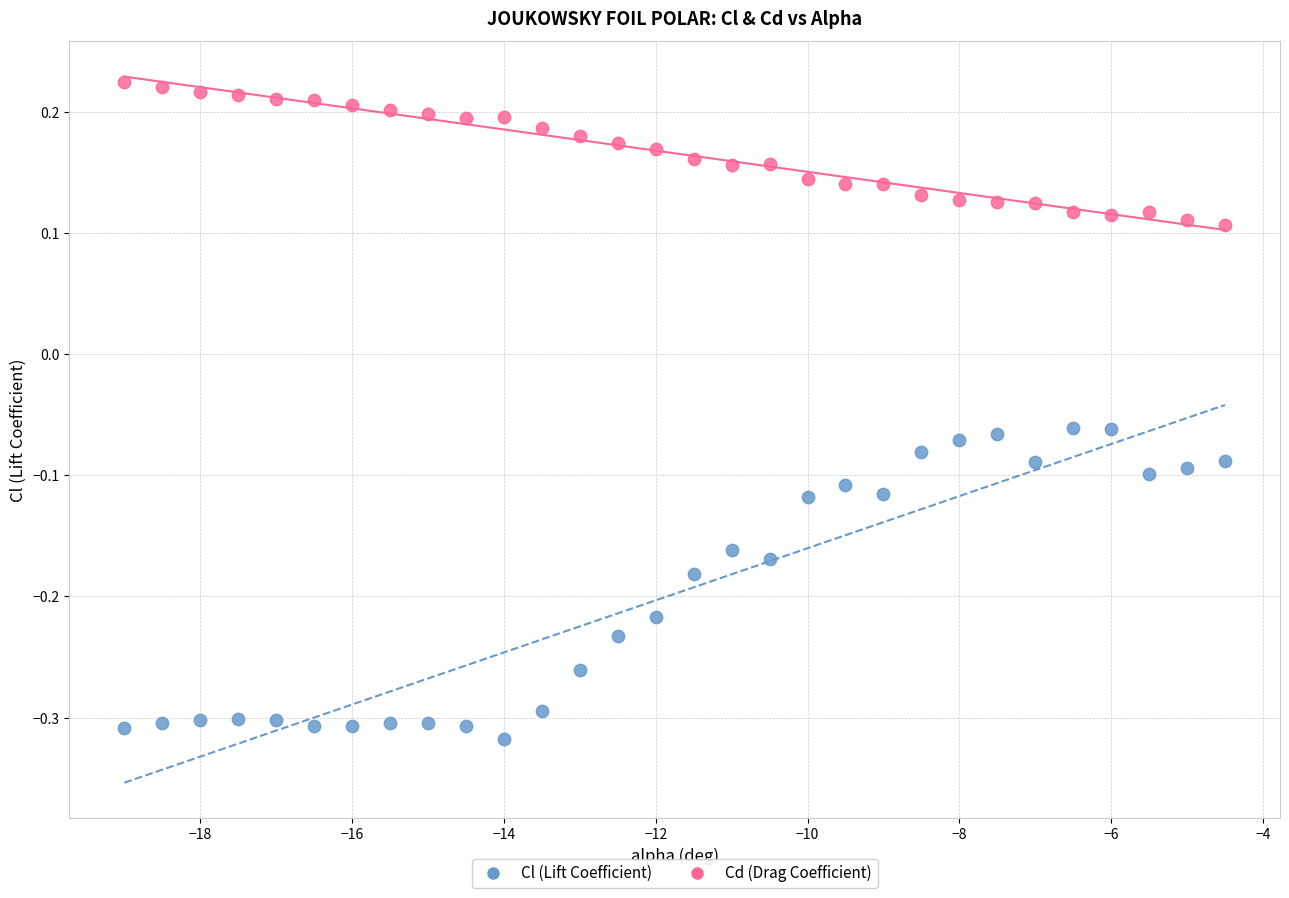

Across all data points, what is the range of Y values (max minus min)?

0.5